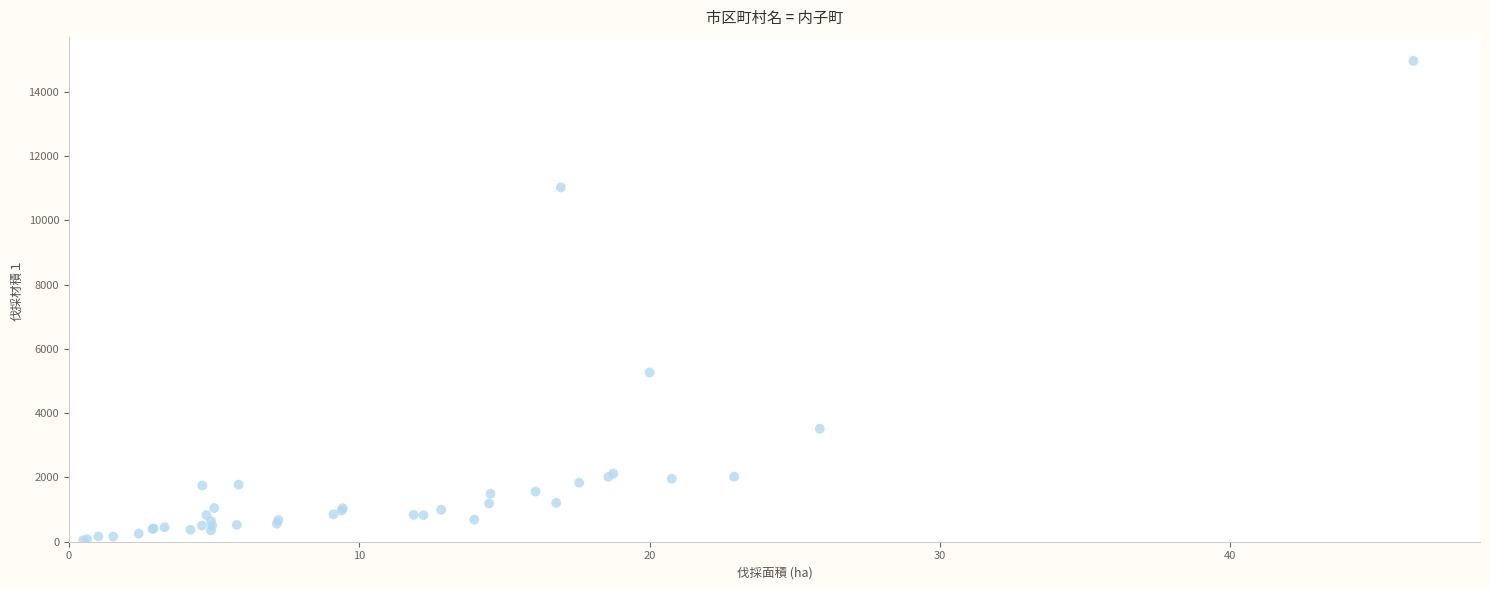

What Y value in the scatter plot is closest to 7501?

5265